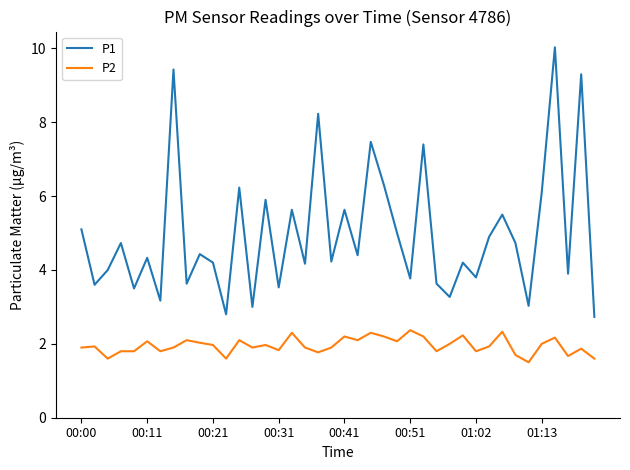

What is the minimum value for P2?

1.5